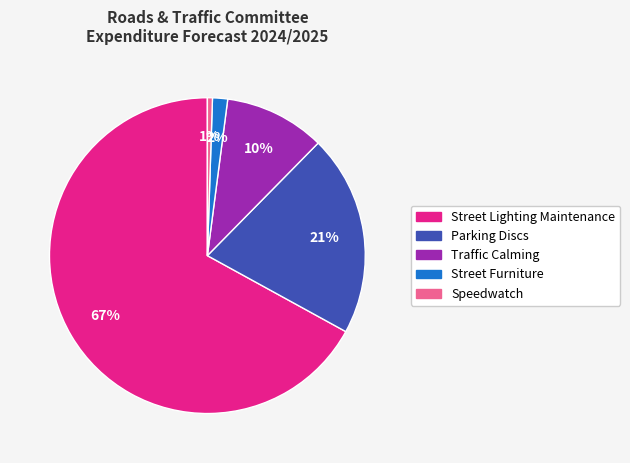

To the nearest percent, what percentage of the pie is Speedwatch?

1%